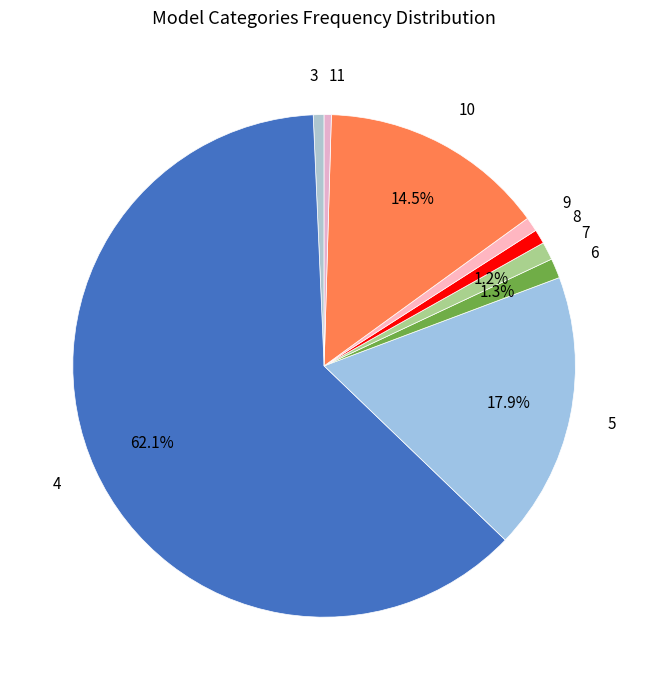

Approximately how many times larger is the value at 7 compared to 3?

1.7